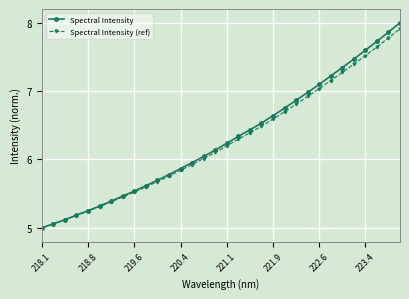

How many series are shown in this chart?

2